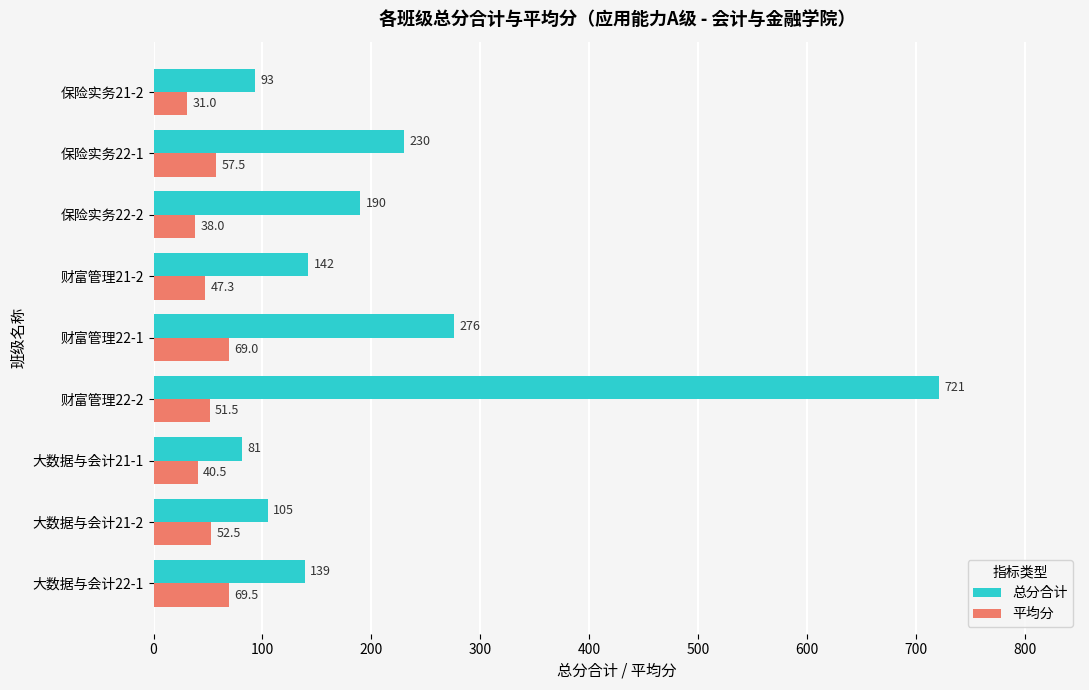

Between 保险实务22-2 and 保险实务22-1, which series saw the biggest shift?

总分合计